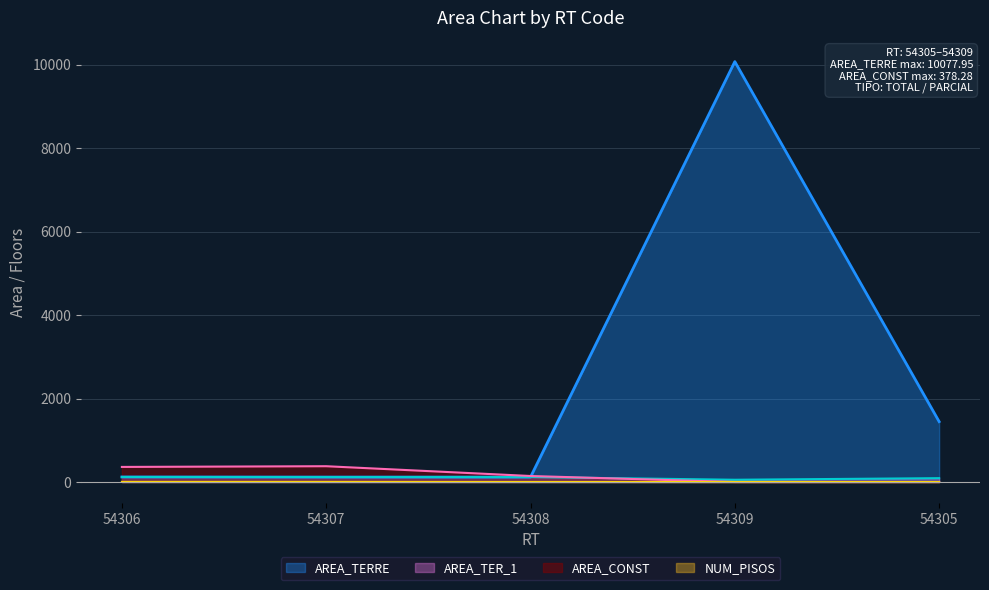

How many interior local valleys does the AREA_TERRE series have?

1